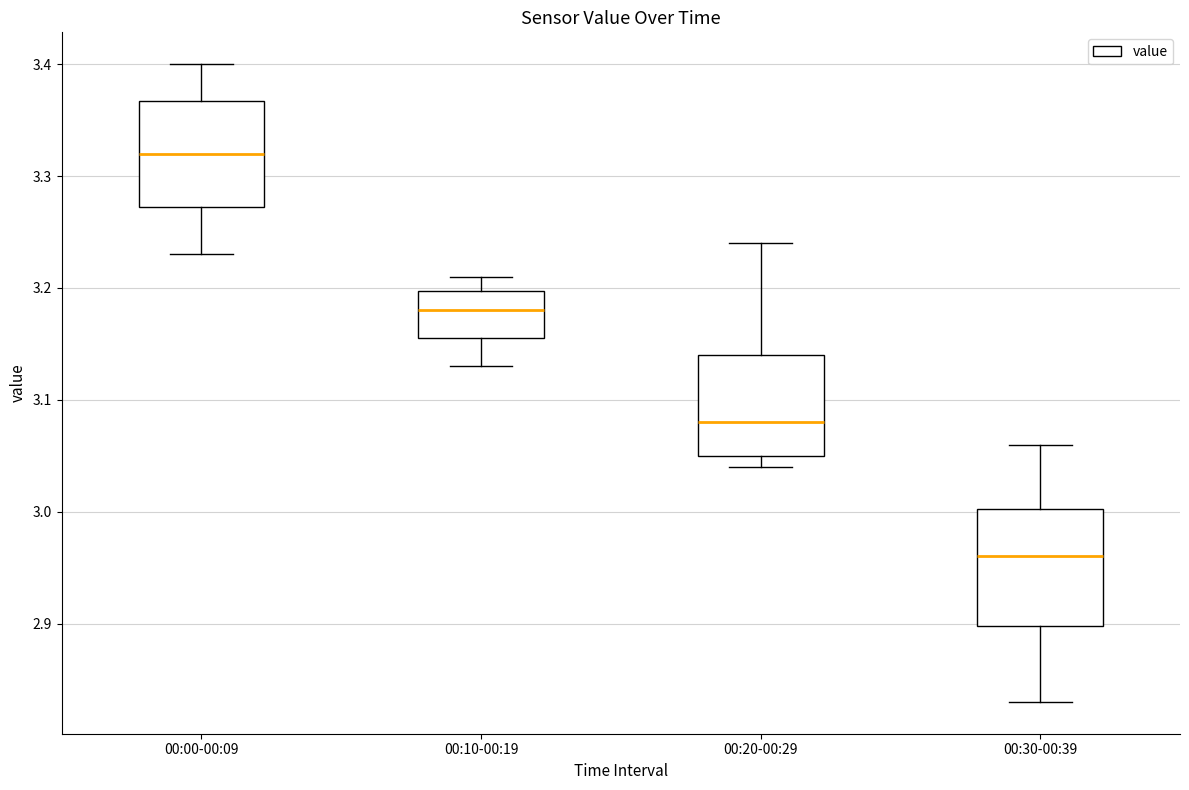

Where does the lower whisker of the box for 00:00-00:09 end on the y-axis? The values are not printed on the chart, so give them approximately, as read against the axis.

3.23